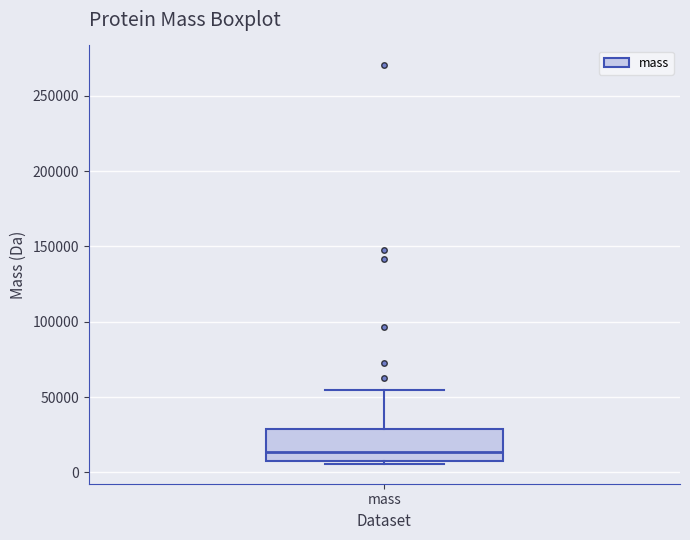

Where does the upper whisker of the box for mass end on the y-axis? The values are not printed on the chart, so give them approximately, as read against the axis.

55000